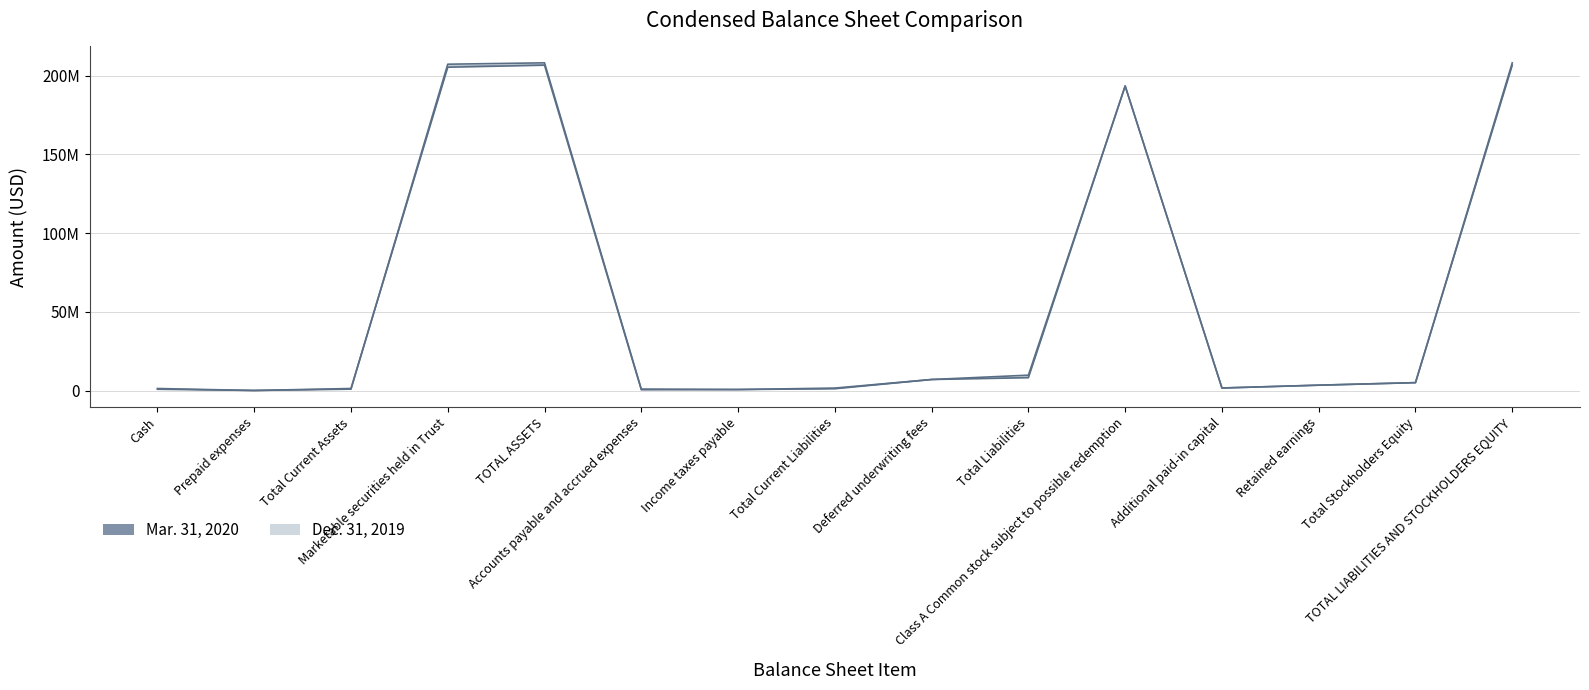

At which category is the sum across all series the highest?

TOTAL ASSETS